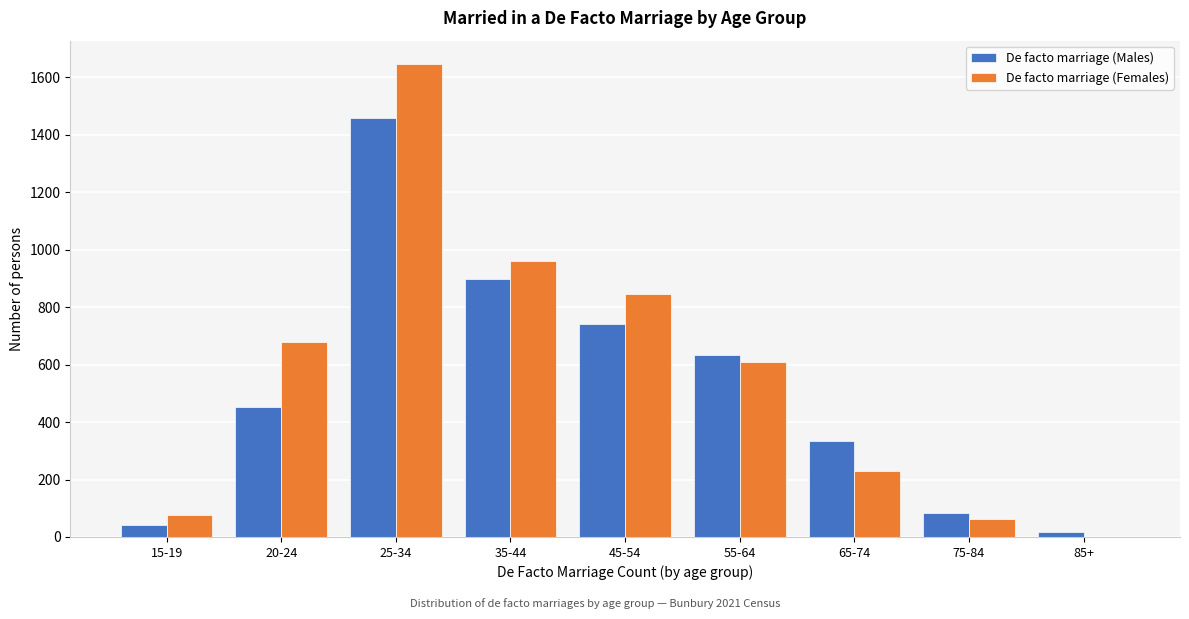

Reading left to right, what are all the values shown in this chart?

De facto marriage (Males): 15-19=42	20-24=451	25-34=1458	35-44=899	45-54=740	55-64=635	65-74=334	75-84=84	85+=16
De facto marriage (Females): 15-19=75	20-24=680	25-34=1645	35-44=962	45-54=846	55-64=609	65-74=230	75-84=61	85+=0